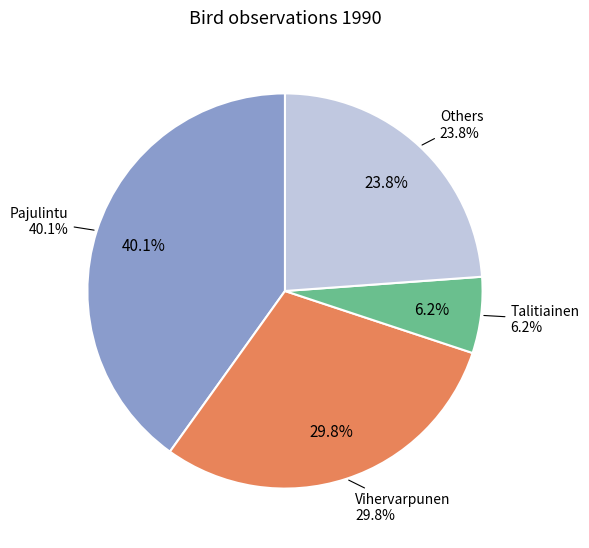

The Vihervarpunen slice represents 30% of the pie. True or false?

True